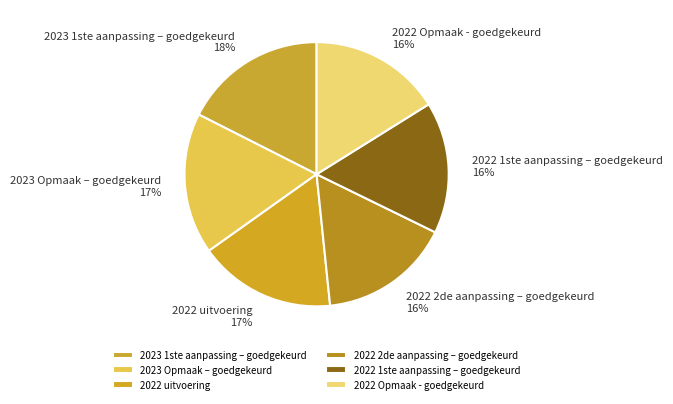

Does 2022 Opmaak - goedgekeurd represent more than half of the total?

No